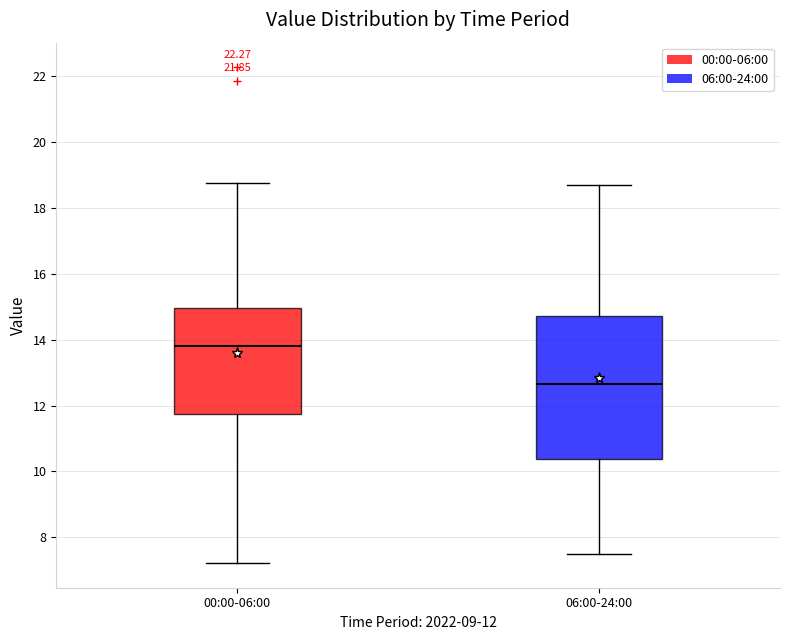

Which box's median line is the lowest?

06:00-24:00